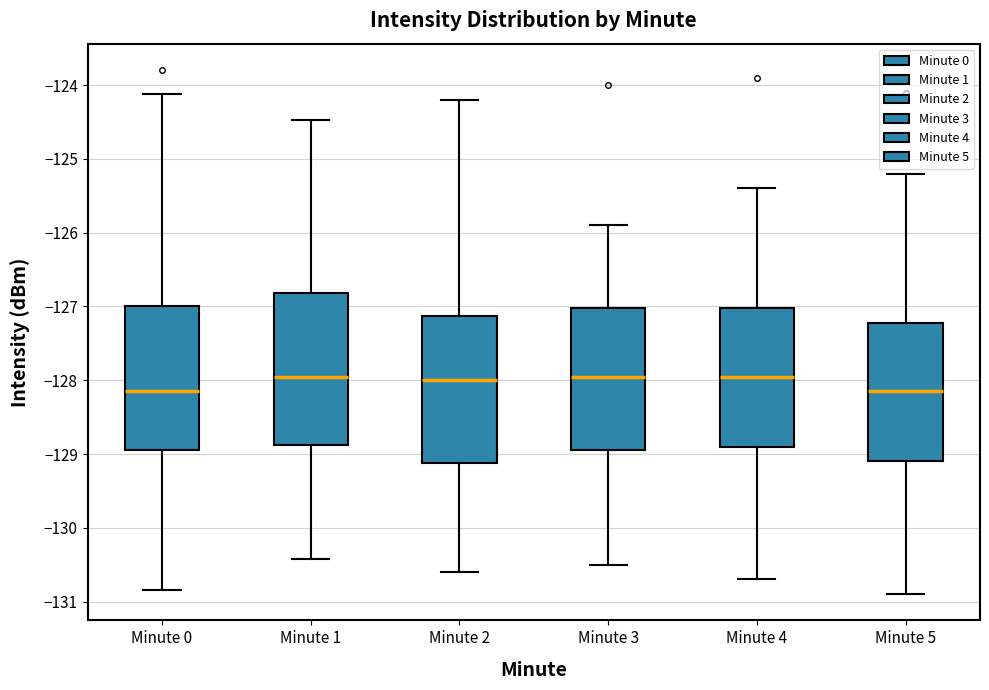

Reading left to right, transcribe this box plot: for each box, give where its median line is, the range the box spans, and where its two whiskers end, as read against the y-axis. The values are not printed on the chart, so give them approximately, as read against the axis.

Minute 0: median -128.1, box -129.0 to -127.0, whiskers -130.8 to -124.1
Minute 1: median -128.0, box -128.9 to -126.8, whiskers -130.4 to -124.5
Minute 2: median -128.0, box -129.1 to -127.1, whiskers -130.6 to -124.2
Minute 3: median -127.9, box -128.9 to -127.0, whiskers -130.5 to -125.9
Minute 4: median -127.9, box -128.9 to -127.0, whiskers -130.7 to -125.4
Minute 5: median -128.1, box -129.1 to -127.2, whiskers -130.9 to -125.2